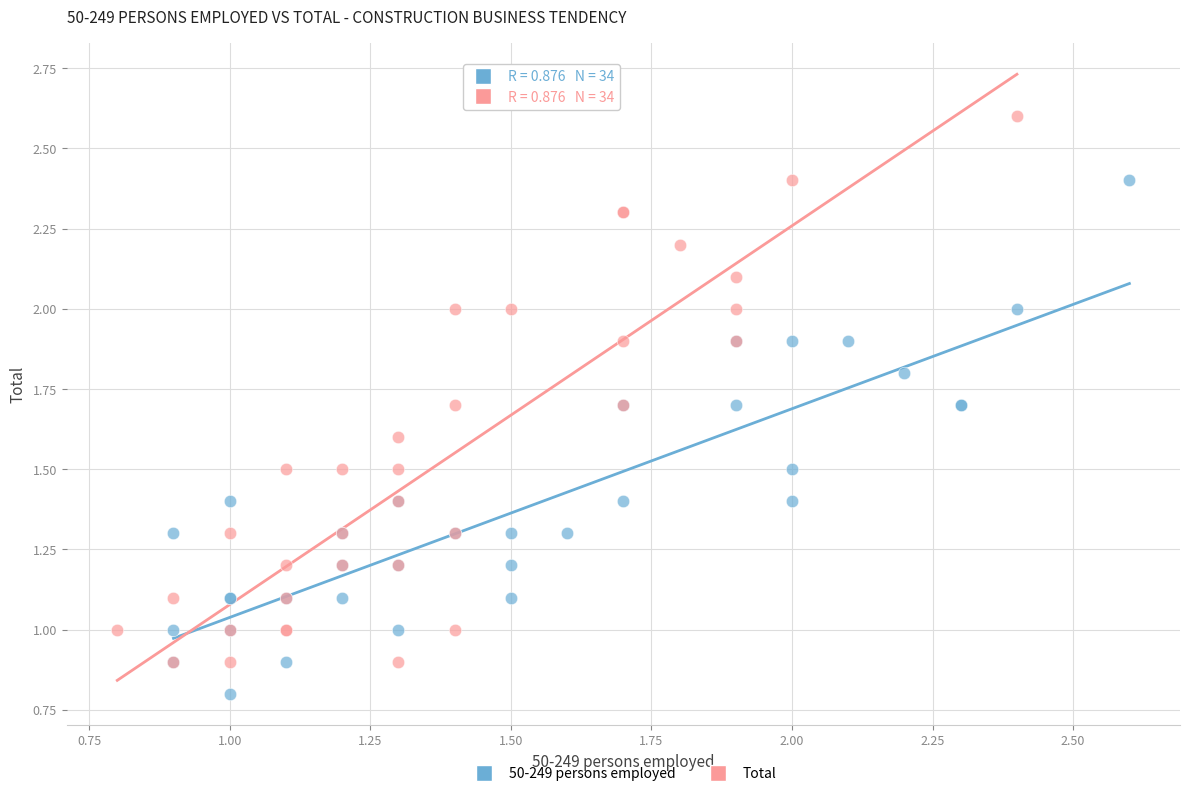

Which series contains the lowest Y value?

50-249 persons employed